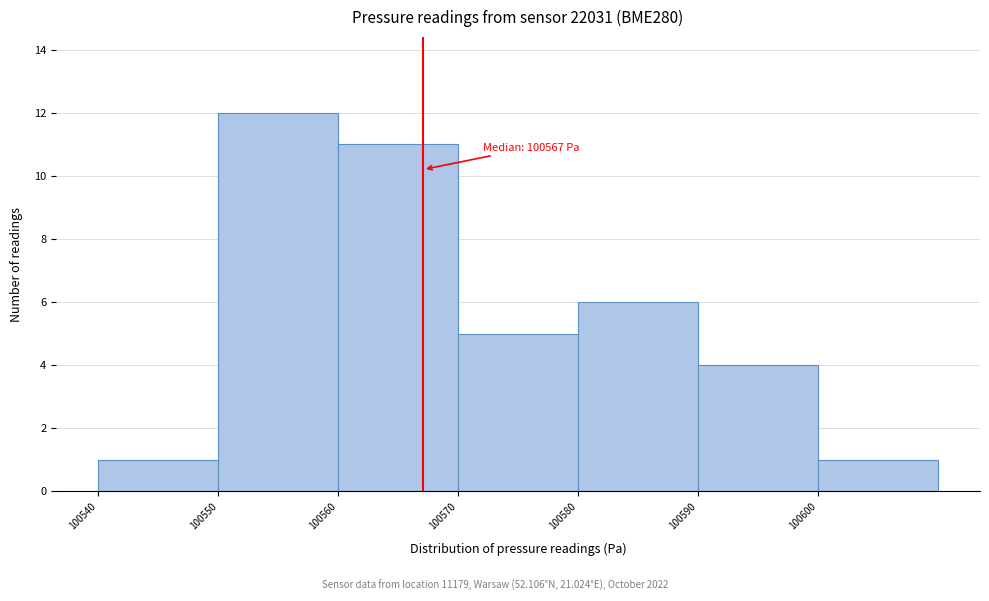

Which range on the x-axis has the tallest bar?

100550 to 100560